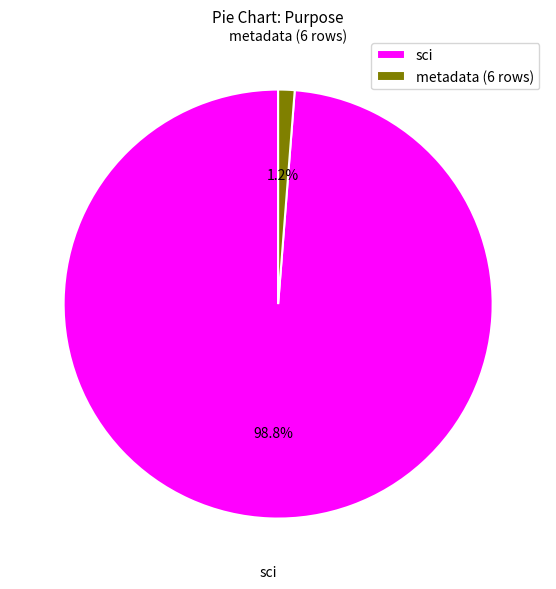

Which slice is the smallest?

metadata (6 rows)